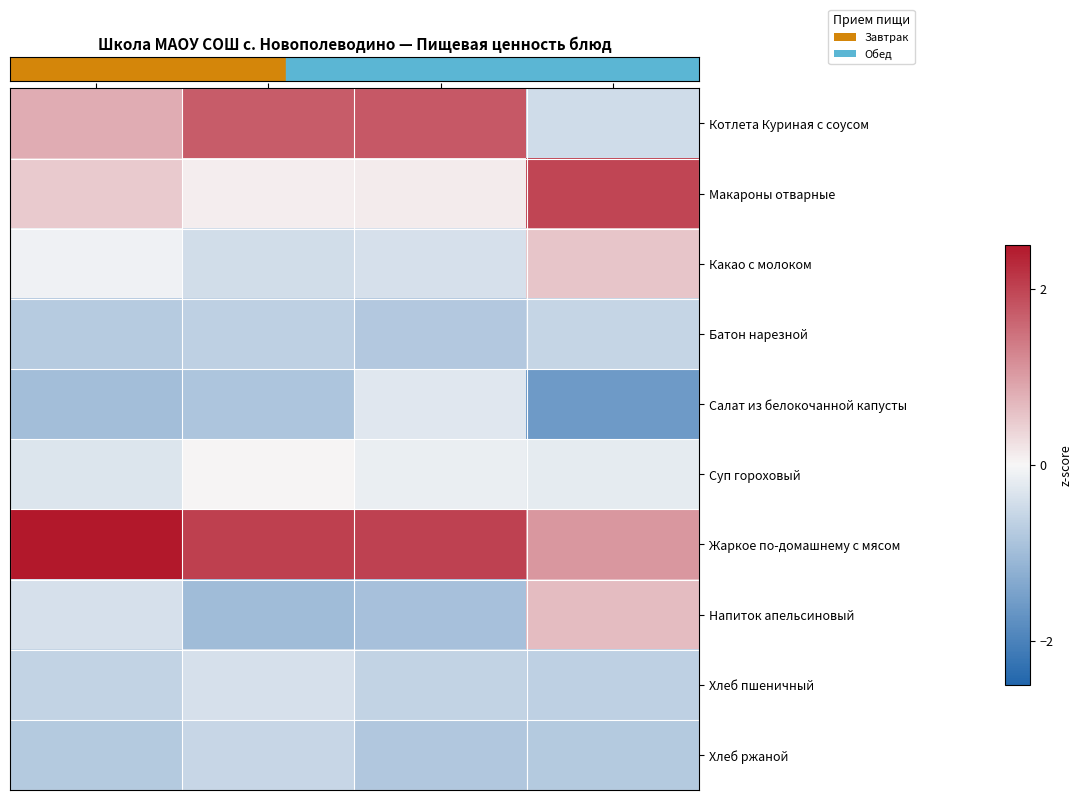

Count the number of categories in the chart.

4